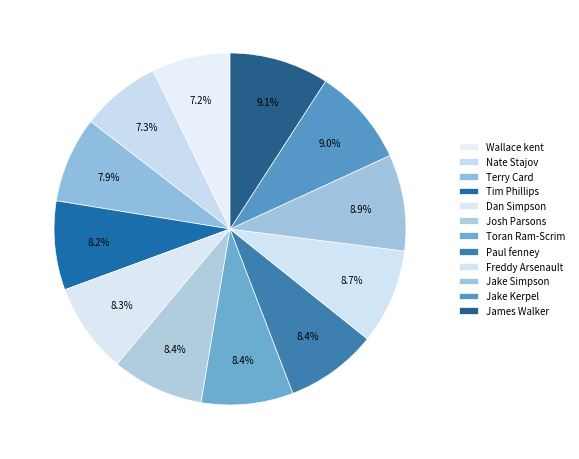

How many slices are in this pie chart?

12